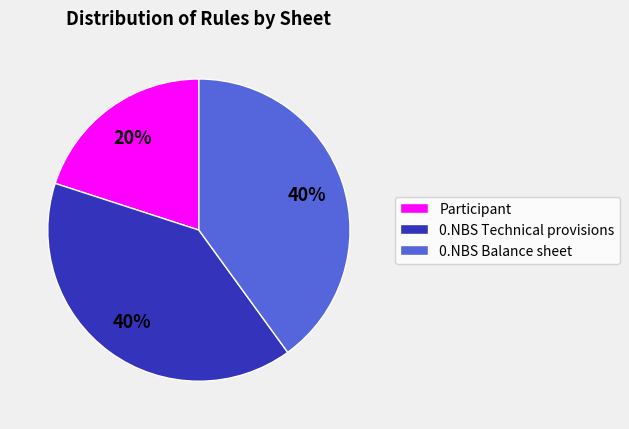

To the nearest percent, what portion does Participant represent?

20%